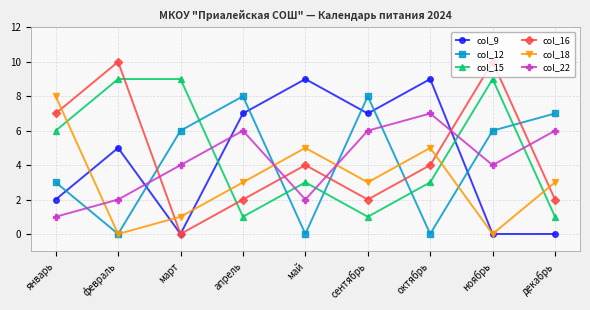

How many distinct data groups are displayed?

6